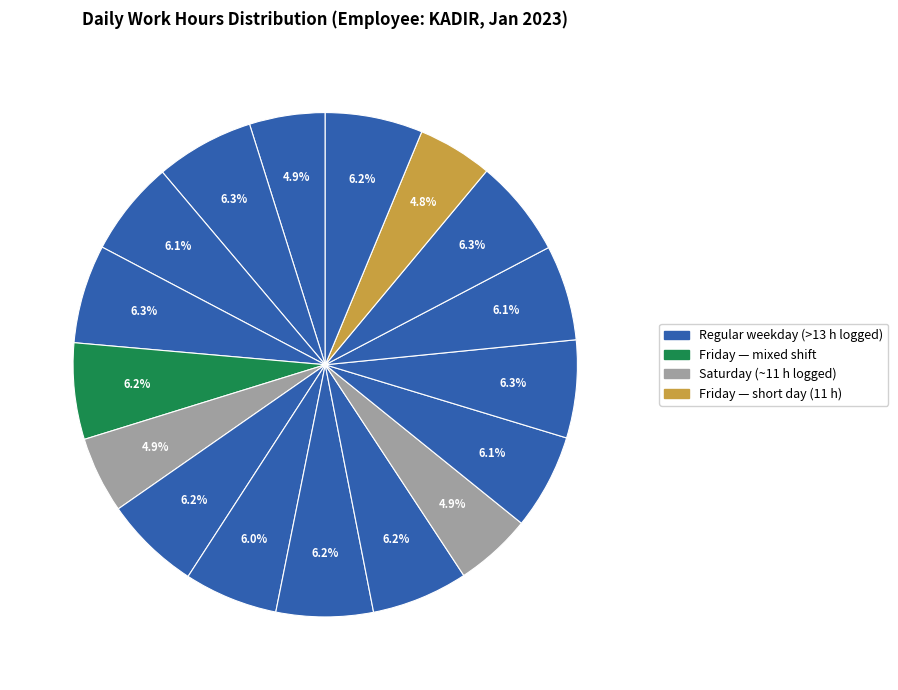

How many slices are in this pie chart?

17